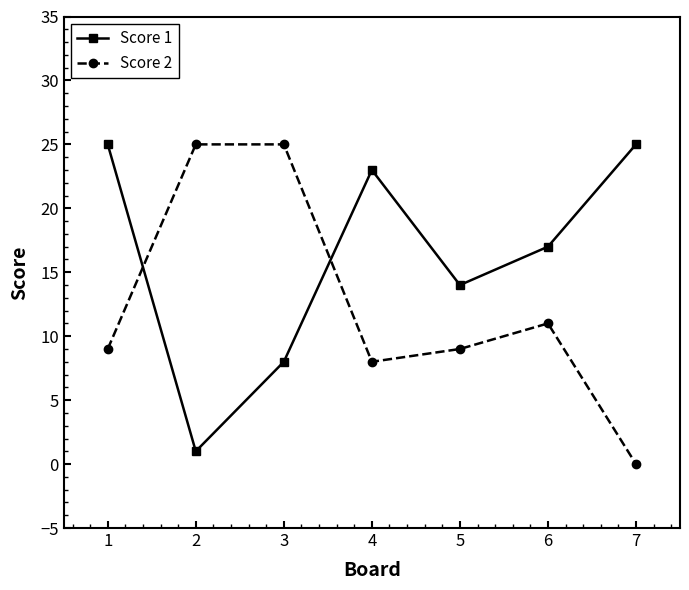

Reading right to left, what are all the values shown in this chart?

Score 1: 7=25	6=17	5=14	4=23	3=8	2=1	1=25
Score 2: 7=0	6=11	5=9	4=8	3=25	2=25	1=9